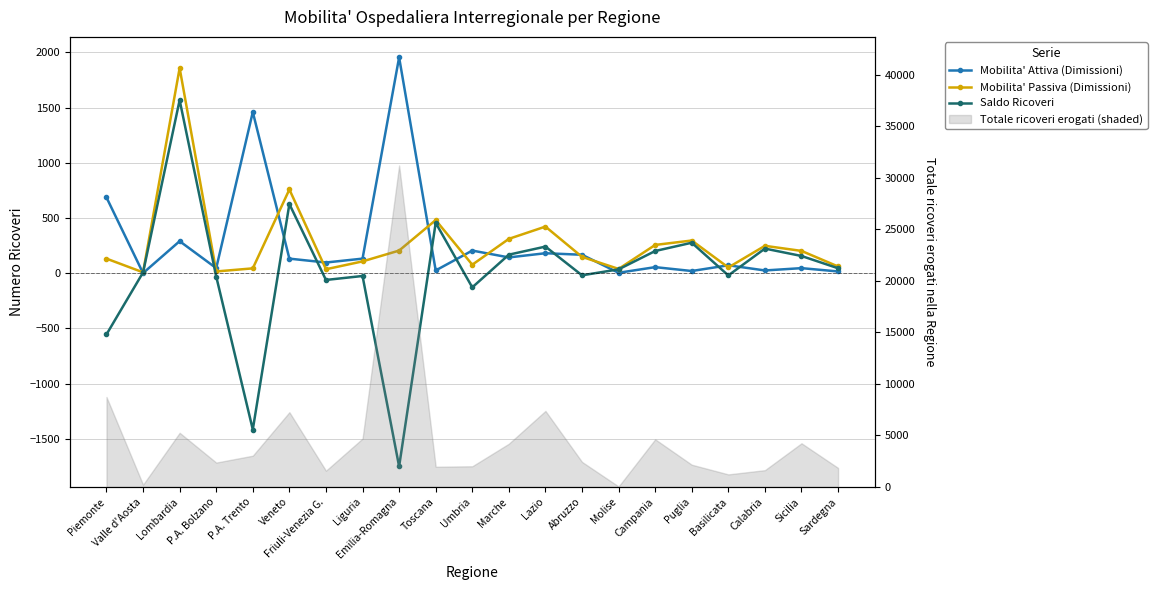

What is the approximate value of Mobilita' Passiva (Dimissioni) at Piemonte, to the nearest 100?

100